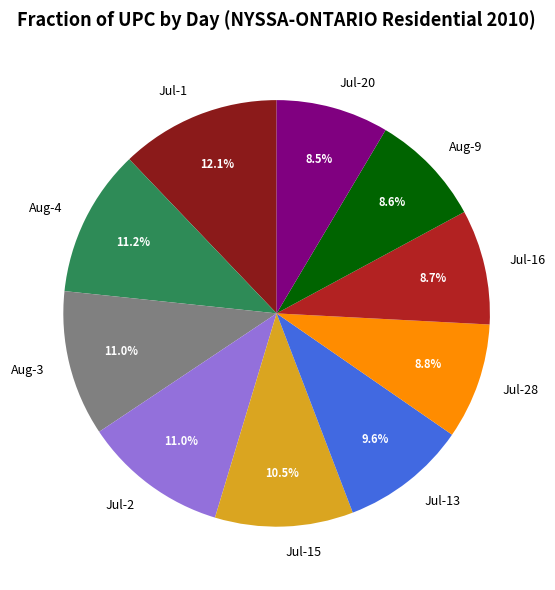

Is the sum of Aug-3 and Aug-4 greater than half?

No